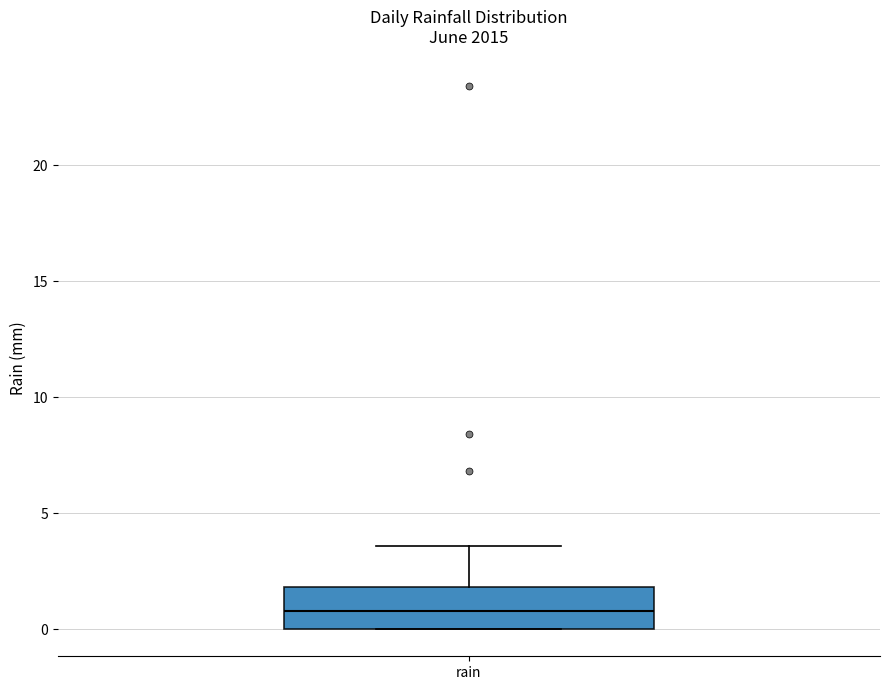

Read this box plot against the y-axis: the position of the median line, the range covered by the box, and the ends of both whiskers. The values are not printed on the chart, so give them approximately, as read against the axis.

median 1.0, box 0.0 to 2.0, whiskers 0.0 to 3.5